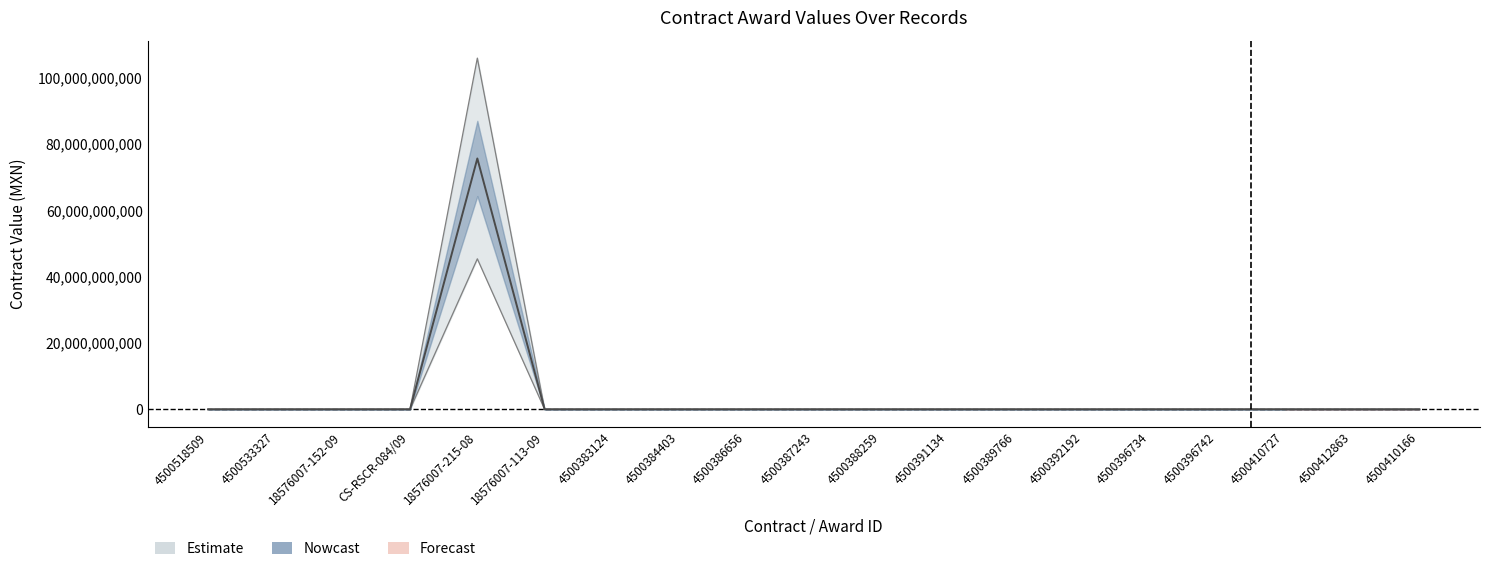

Where is the first local minimum for contracts.value.amount?

18576007-152-09